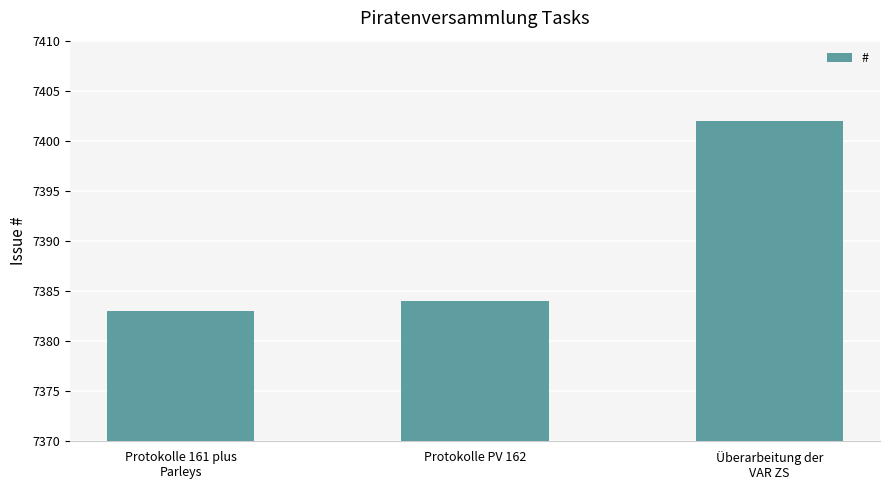

Rank the categories by value from highest to lowest.

Überarbeitung der
VAR ZS, Protokolle PV 162, Protokolle 161 plus
Parleys